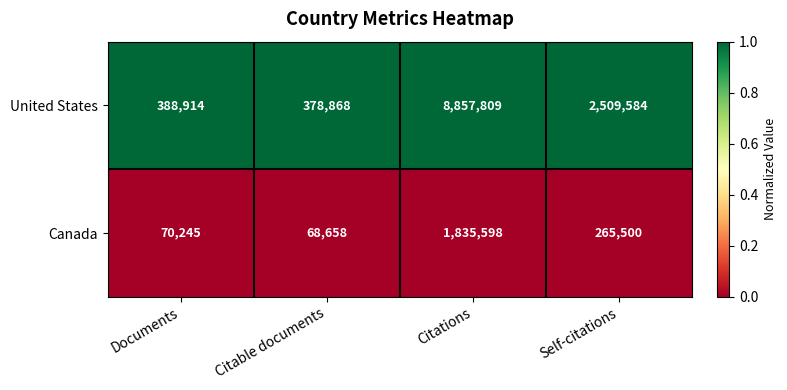

At which category does the chart reach its peak across all series?

Citations